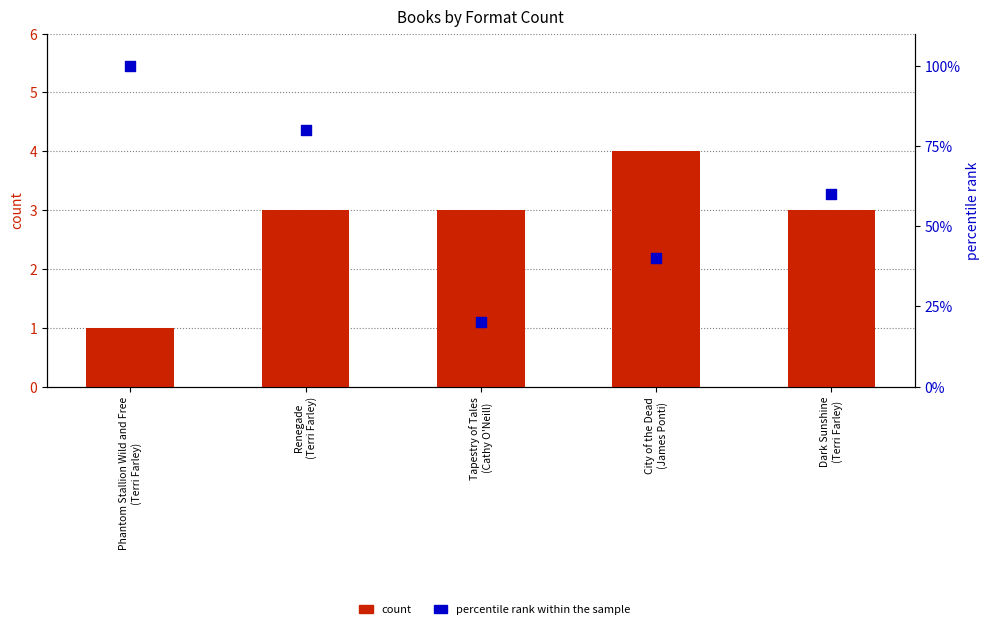

What is the total value across all series at City of the Dead
(James Ponti)?

44